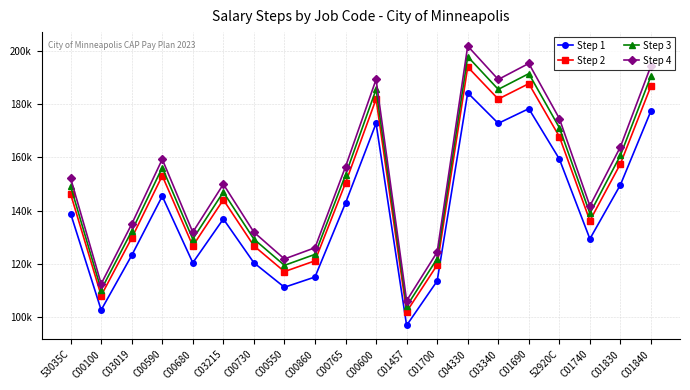

Which label corresponds to the smallest value in the chart?

C01457